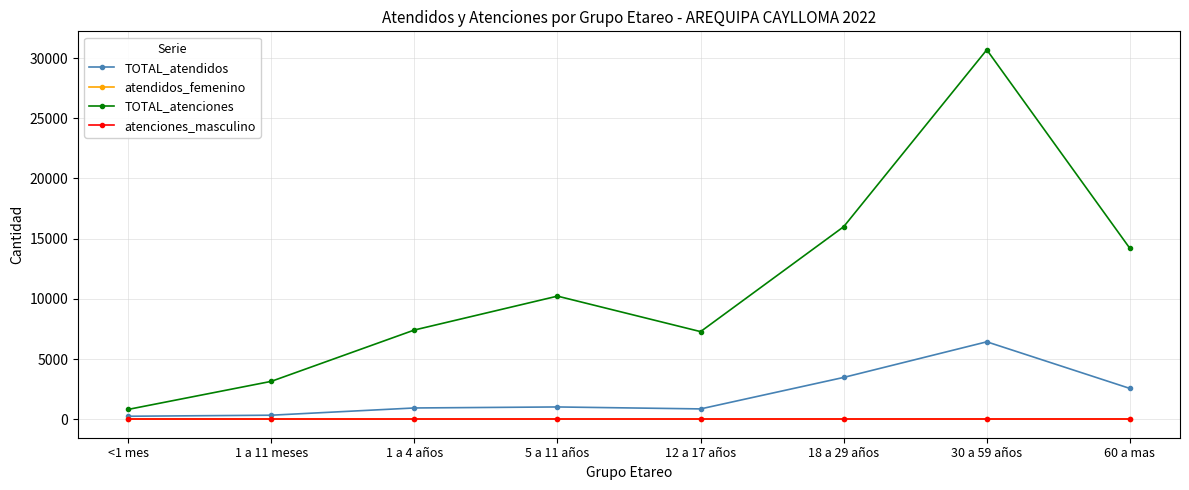

What is the spread (max minus min) of values at <1 mes?

817